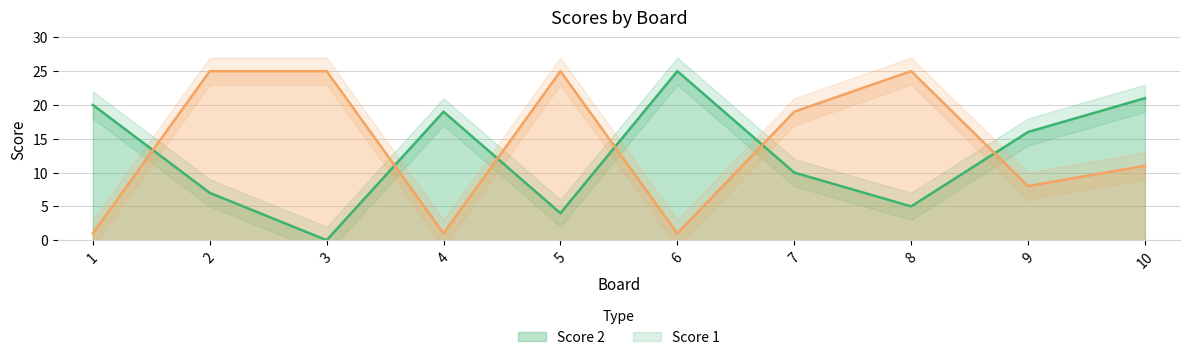

How many lines are shown in the chart?

2